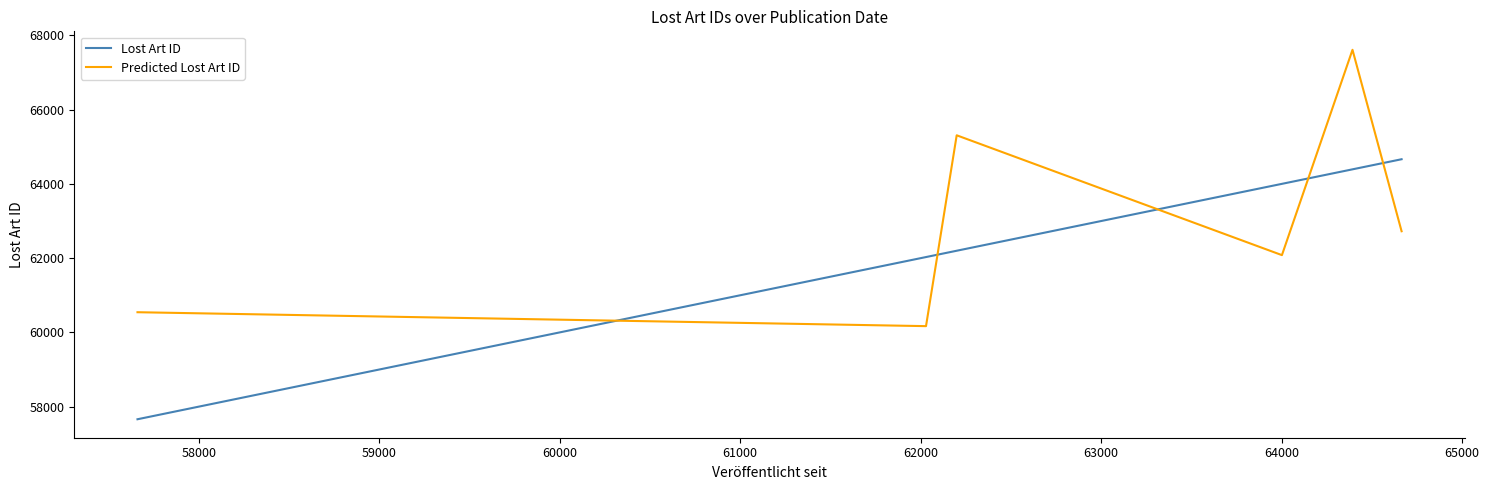

List the series in order of their overall mean, lowest first.

Lost Art ID, Predicted Lost Art ID